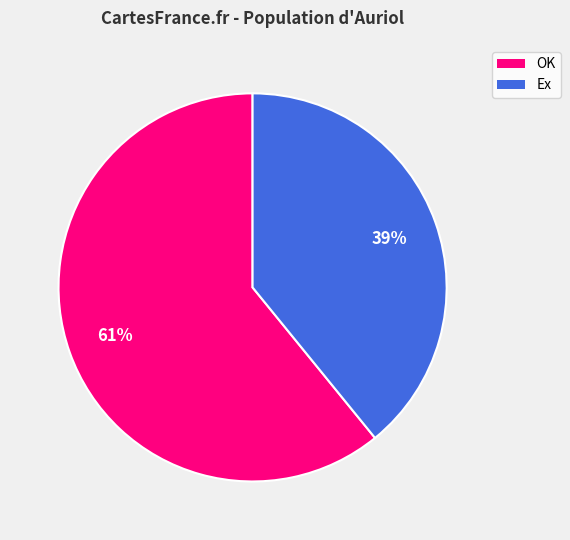

How many segments does this pie chart have?

2